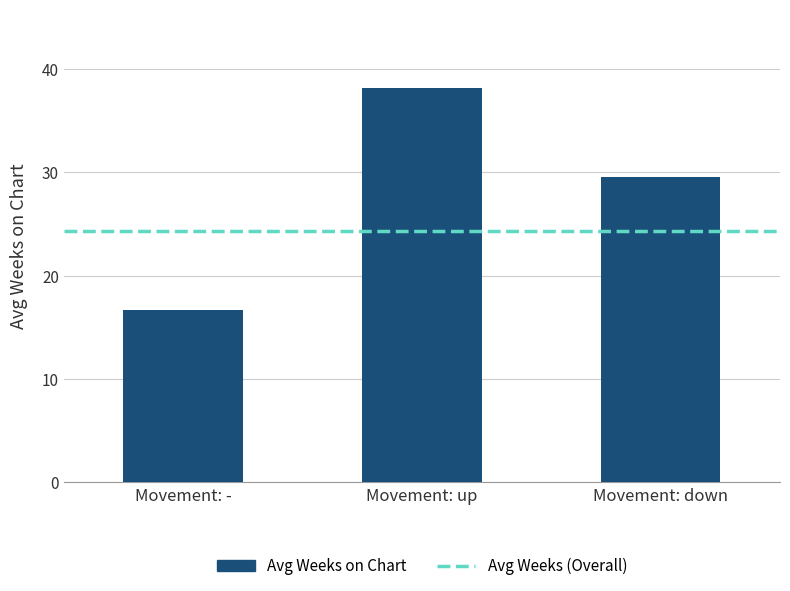

What is the greatest value displayed?

38.1